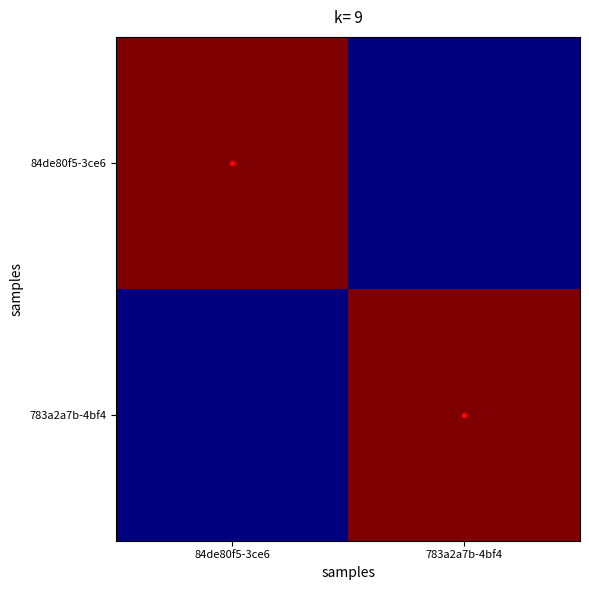

What is the total value across all series at 84de80f5-3ce6?

1.0